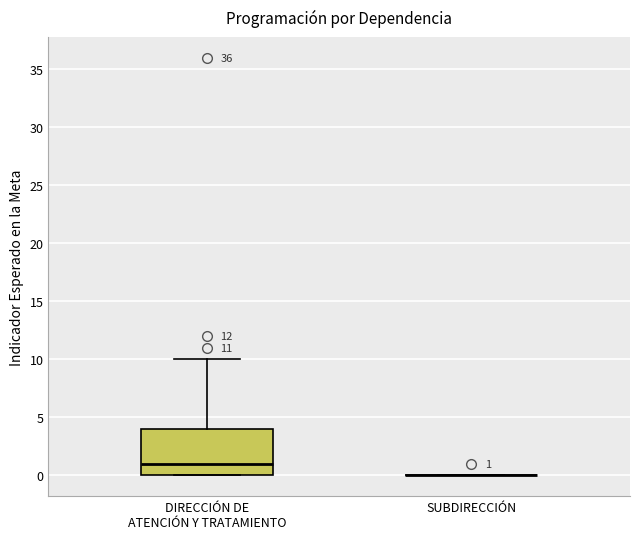

Comparing the boxes themselves (not the whiskers), which one is the tallest?

DIRECCIÓN DE ATENCIÓN Y TRATAMIENTO